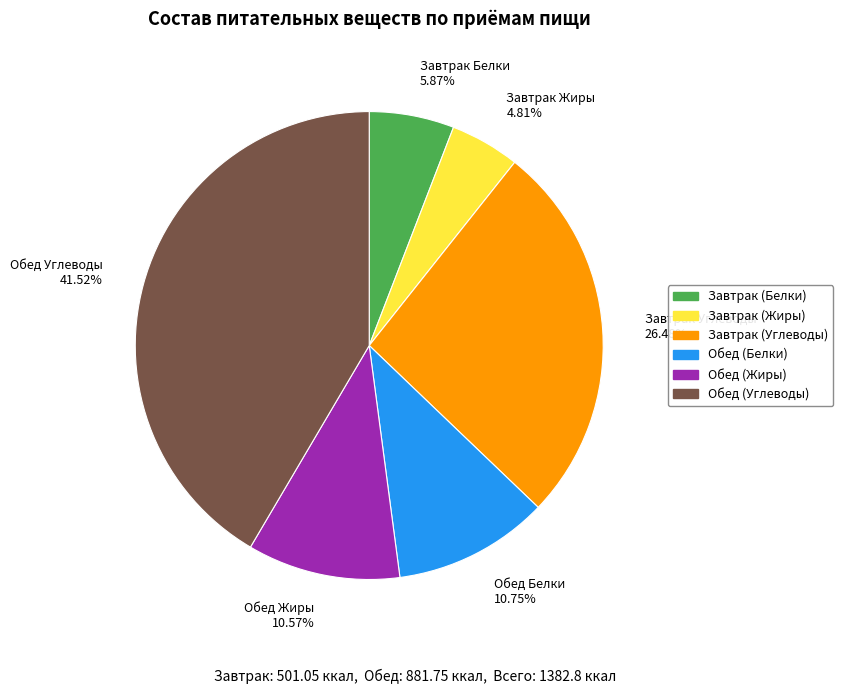

Combined, do Завтрак (Жиры) and Обед (Белки) account for over 50%?

No